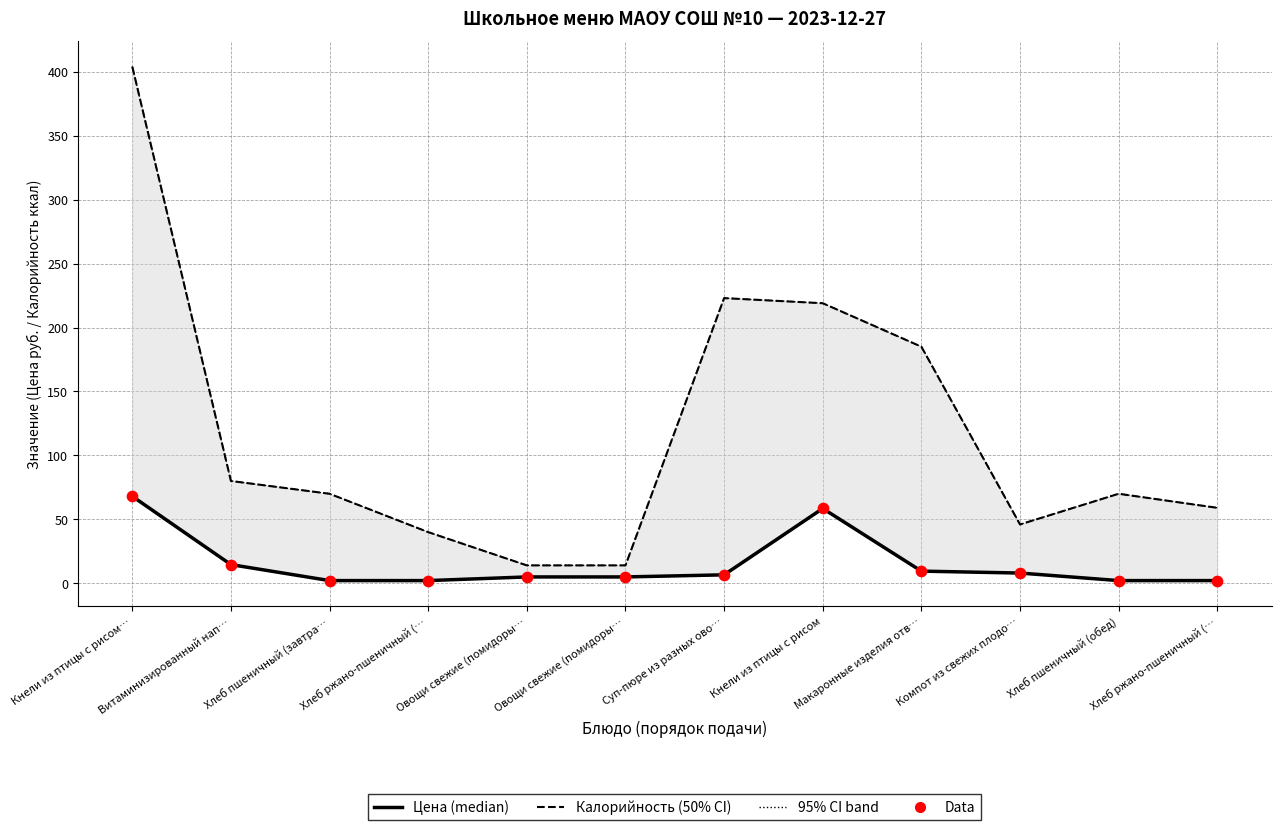

At how many categories does at least one series exceed 224?

1